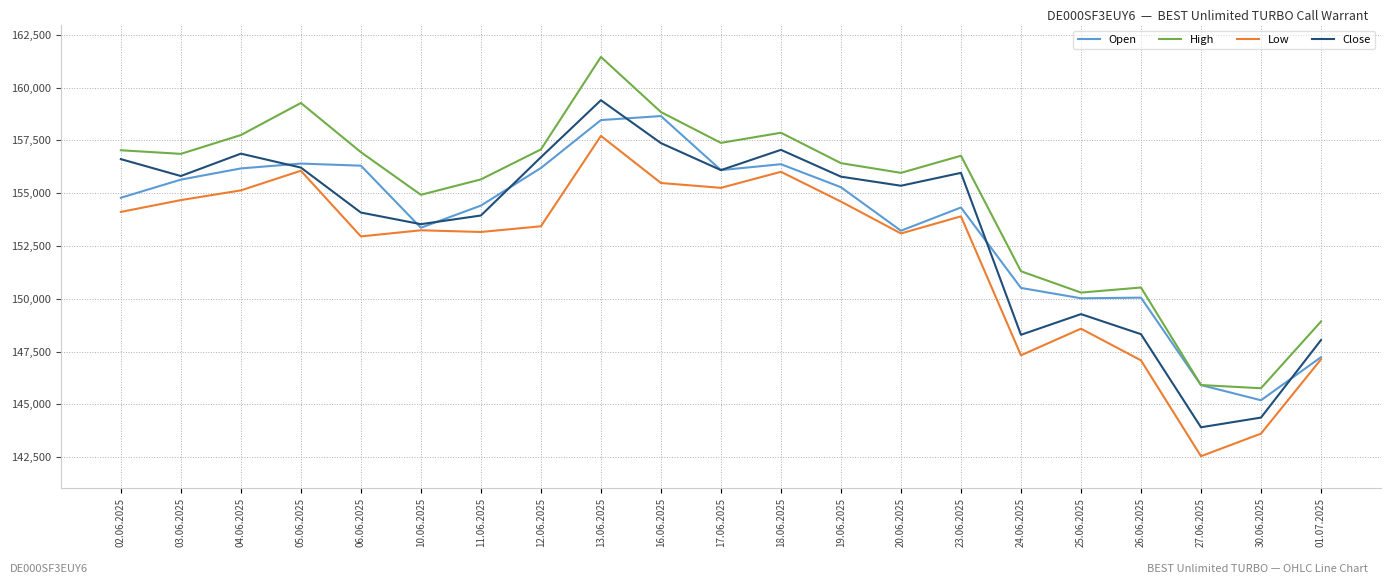

Which category has the highest value in the High series?

13.06.2025